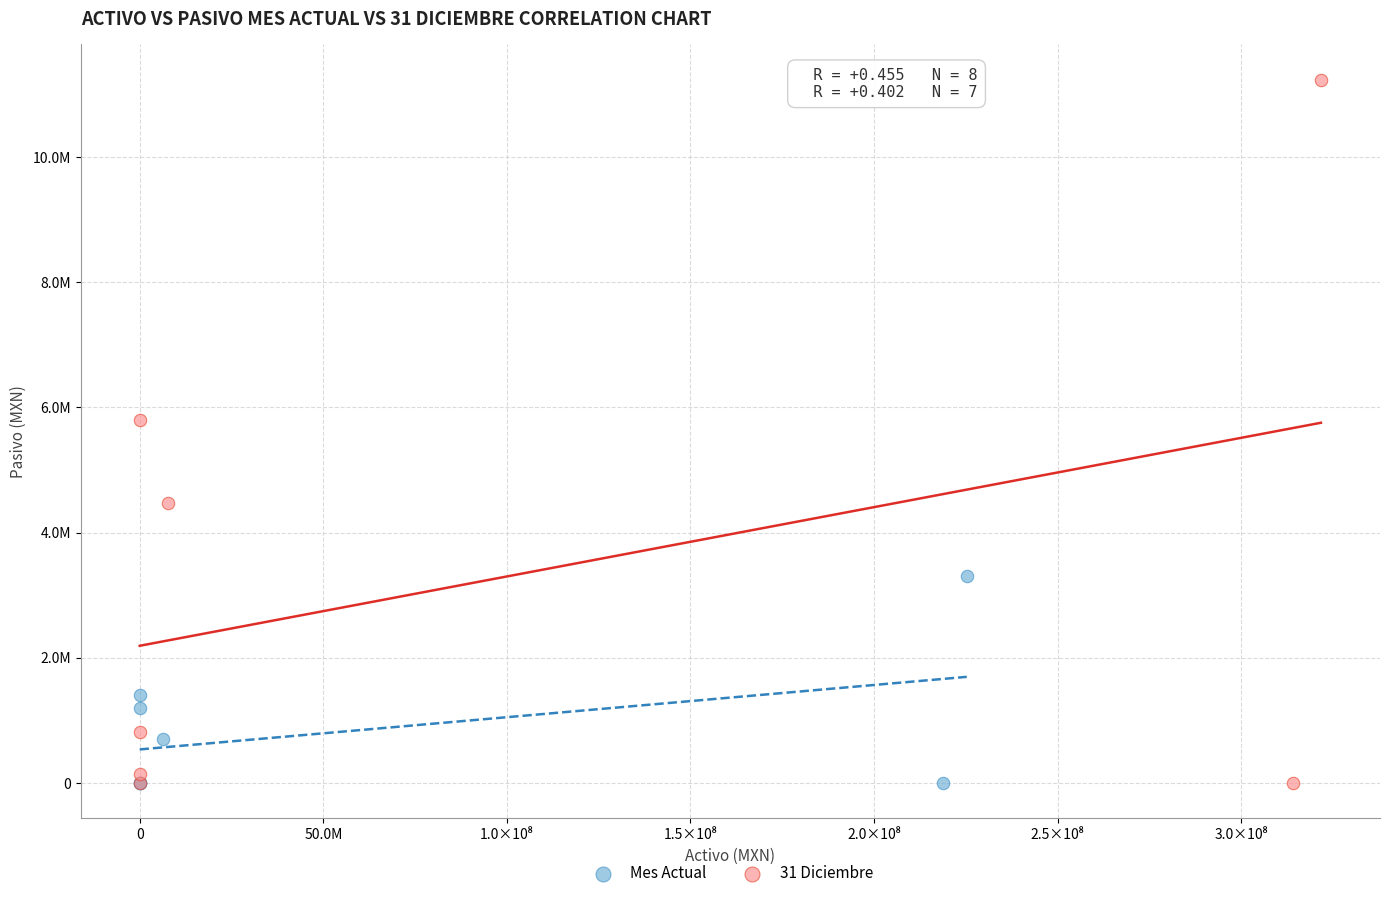

What are all the series names shown in the legend?

Mes Actual, 31 Diciembre